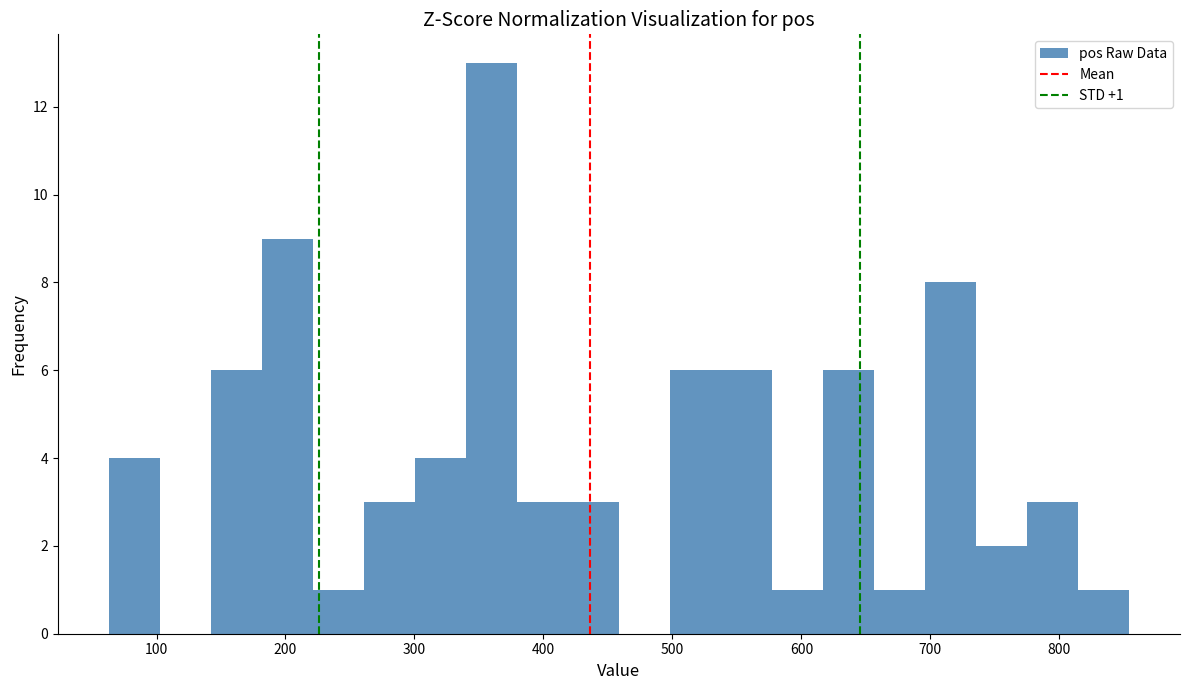

Around what value on the x-axis is the tallest bar? Give the approximate position of its centre, as read against the axis.

360